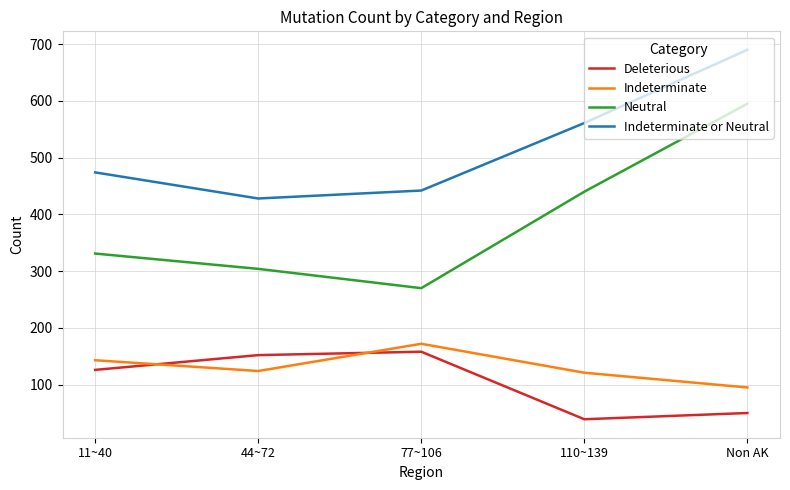

The Indeterminate series shows 124 at 44~72. True or false?

True